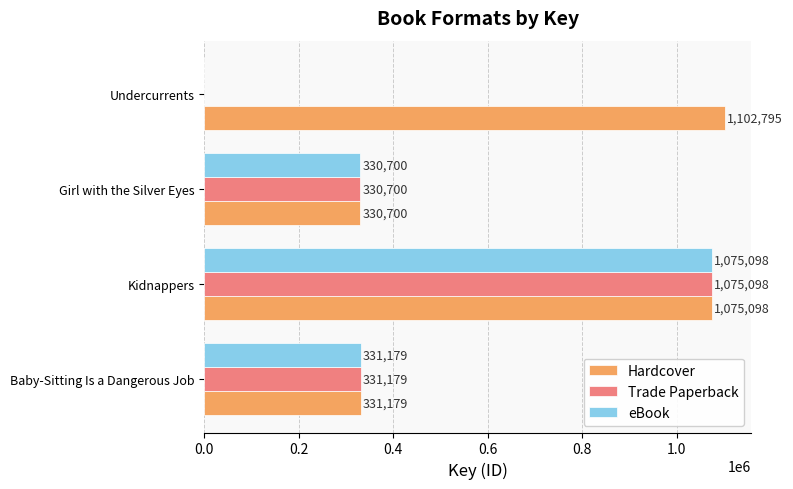

What is the sum of all eBook values?

1736977